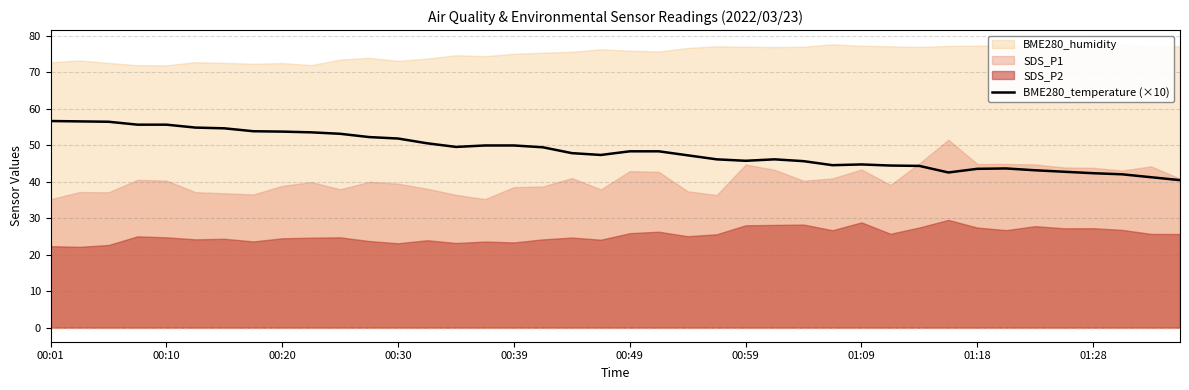

True or false: the data shows 23.9 at 39.

False